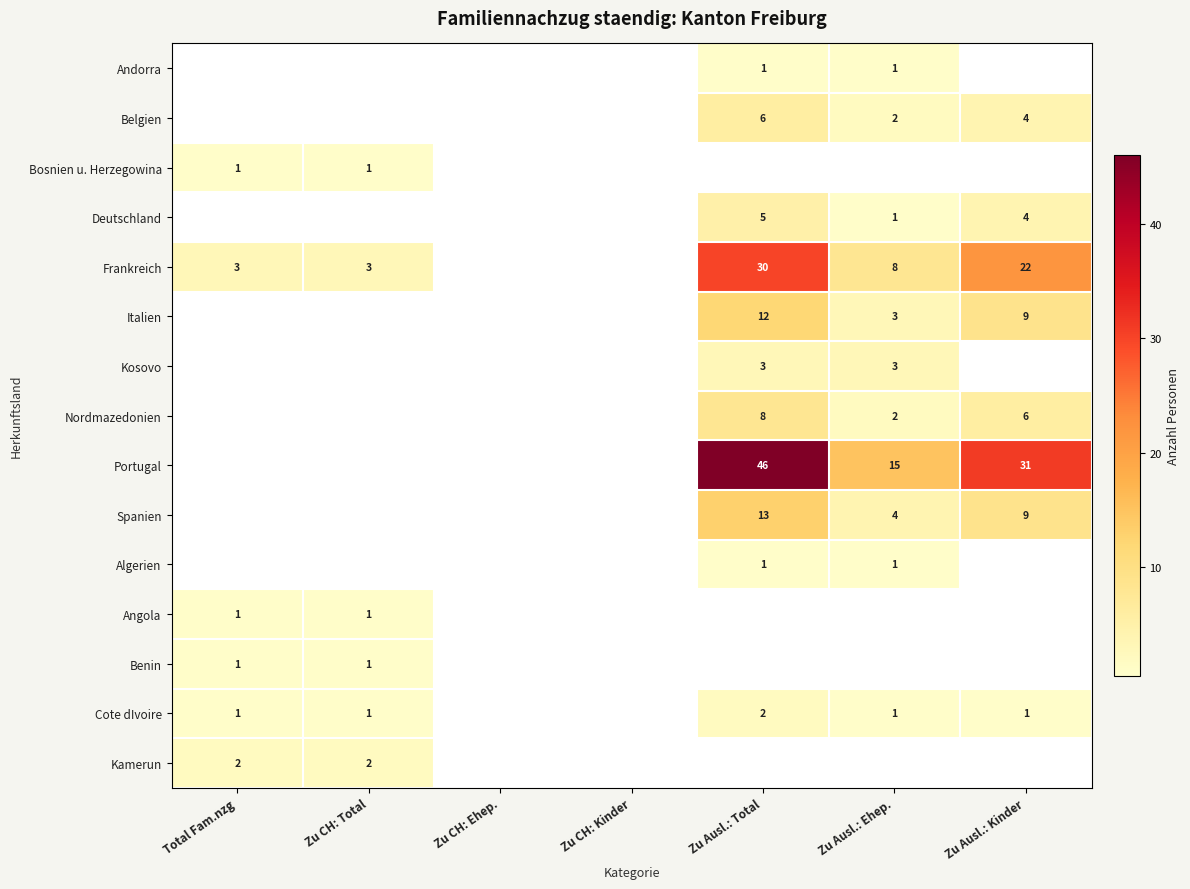

True or false: Kamerun has a value of 2 at Zu CH: Total.

True